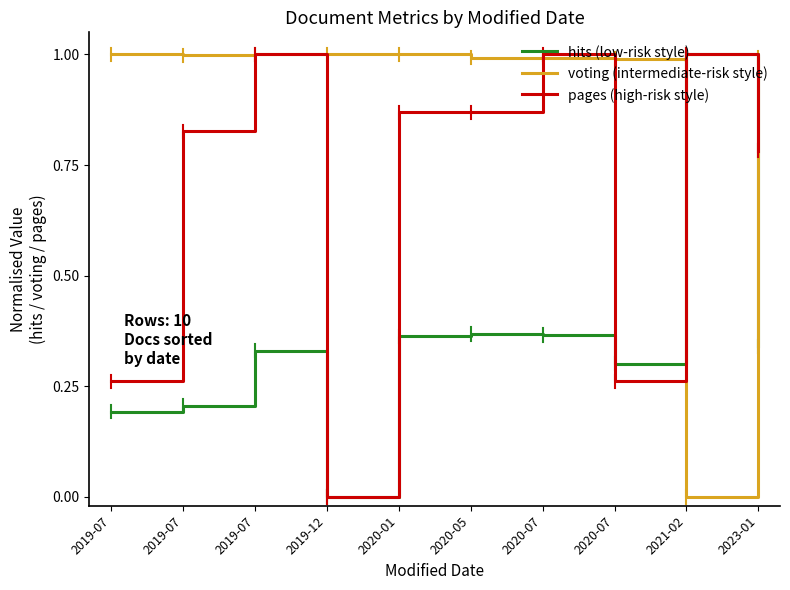

Which series changed the most between 2019-07 and 2019-12?

pages (high-risk style)